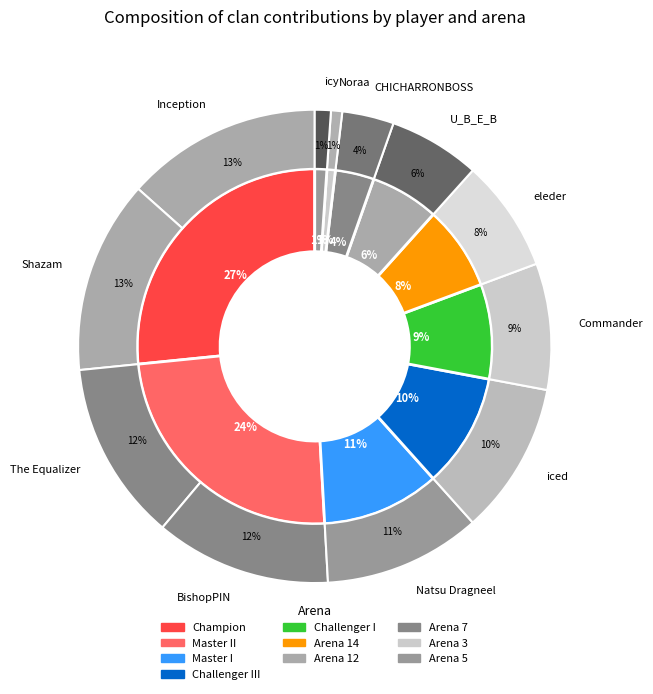

Is BishopPIN the majority of the pie?

No